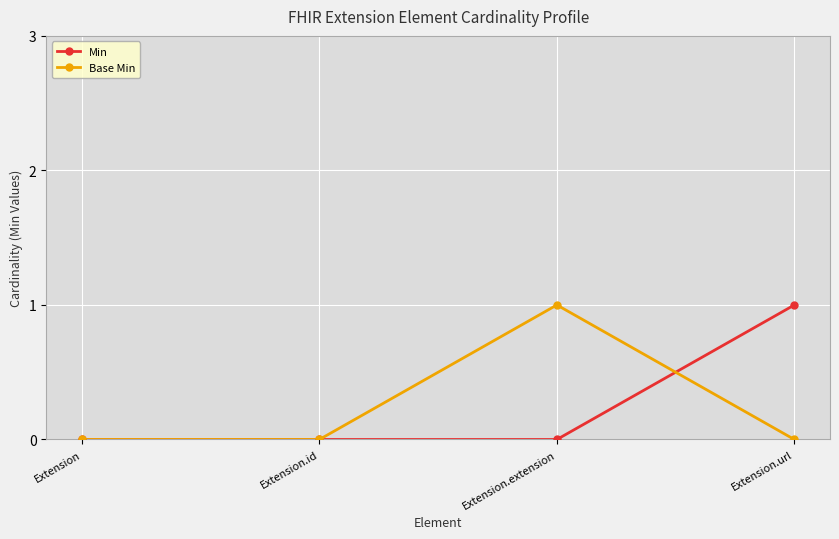

Reading left to right, what are all the values shown in this chart?

Min: Extension=0	Extension.id=0	Extension.extension=0	Extension.url=1
Base Min: Extension=0	Extension.id=0	Extension.extension=1	Extension.url=0